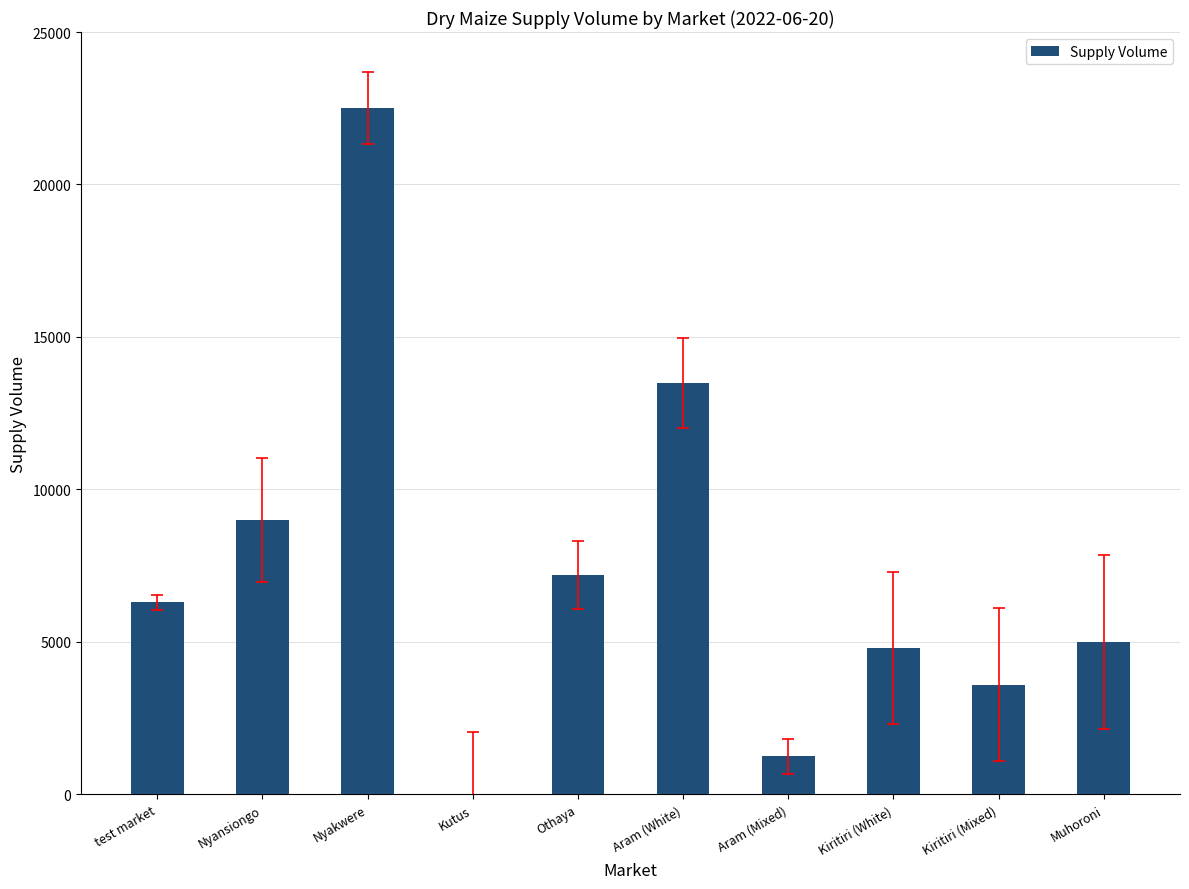

The chart shows a value of 6300 at test market. True or false?

True